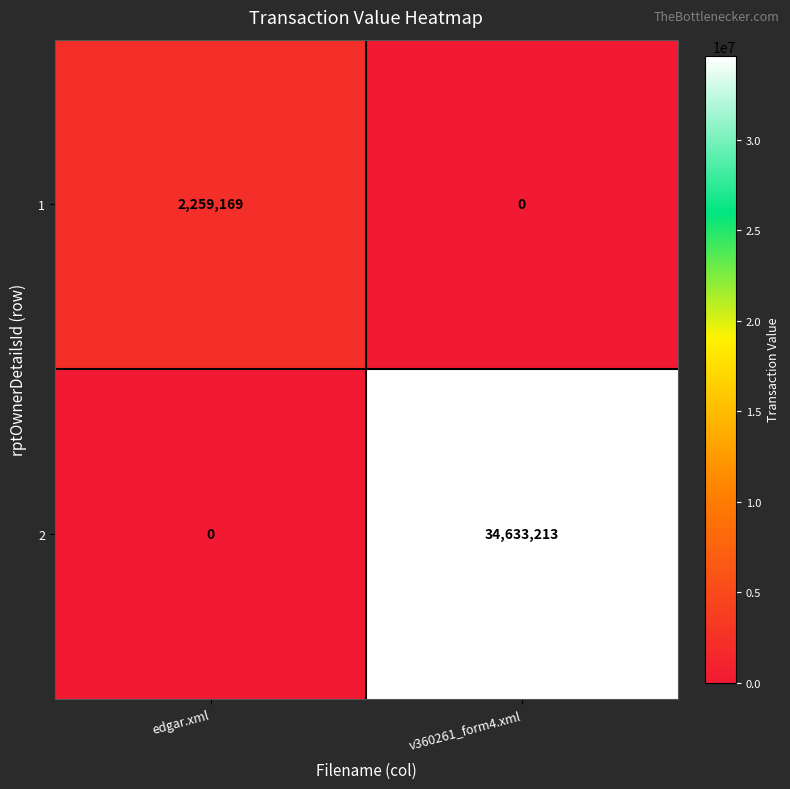

Which label corresponds to the largest value in the chart?

v360261_form4.xml